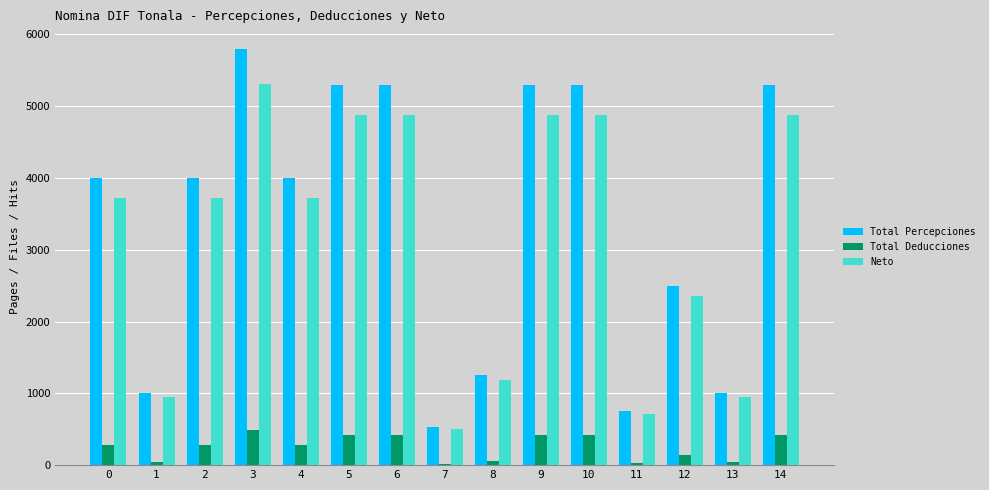

What is the spread (max minus min) of values at 12?

2356.5